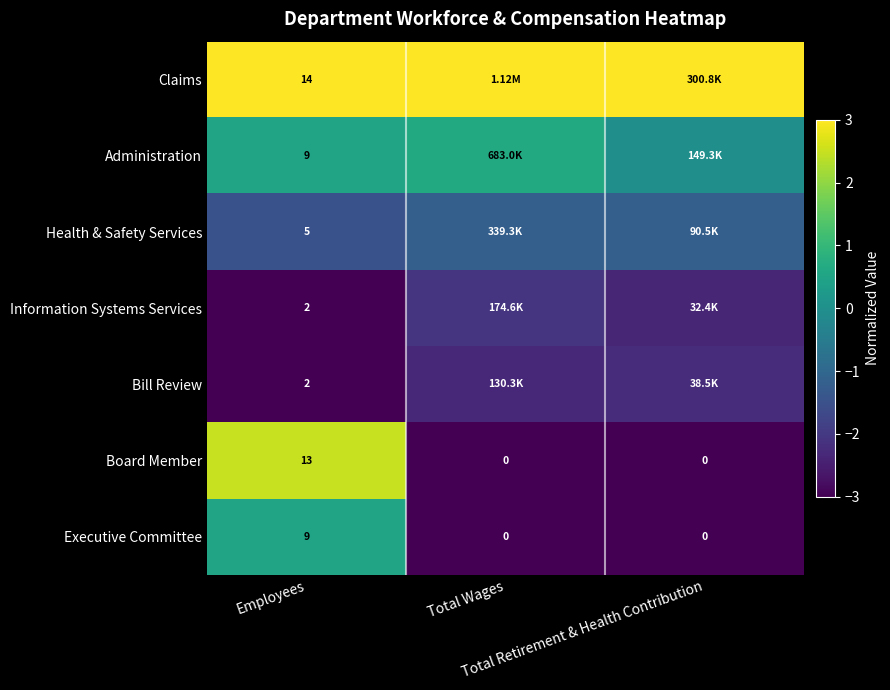

Count the number of data series in this chart.

7